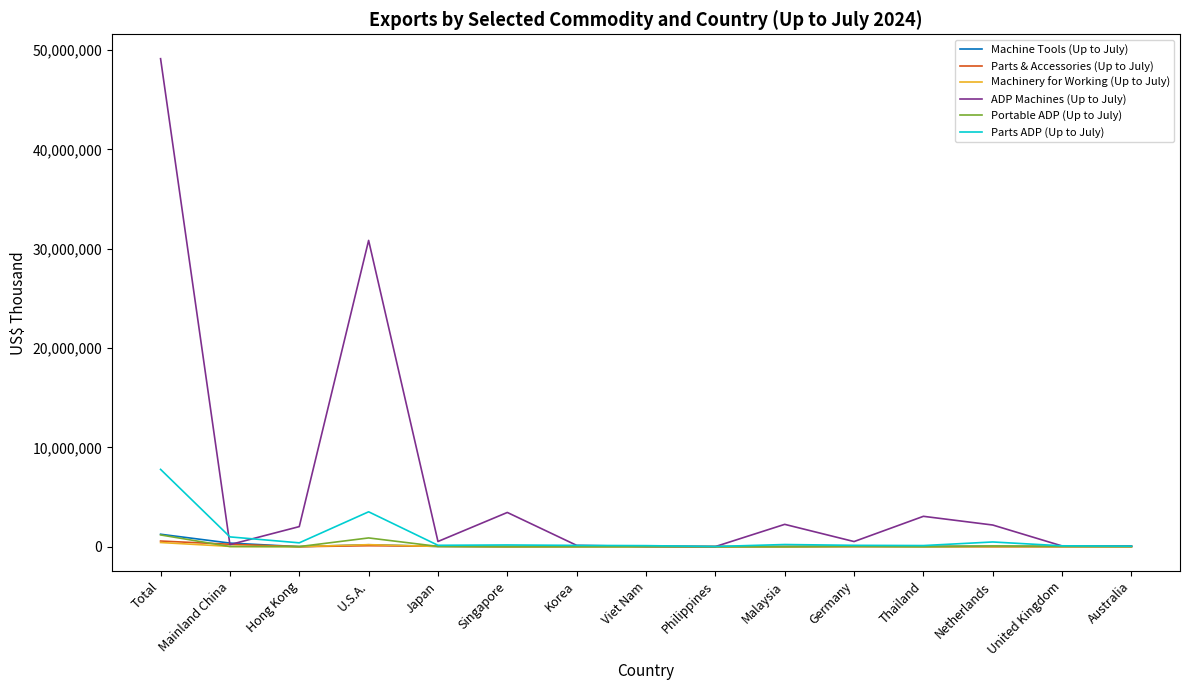

Is it true that Parts ADP (Up to July) equals 5060605 at Total?

False